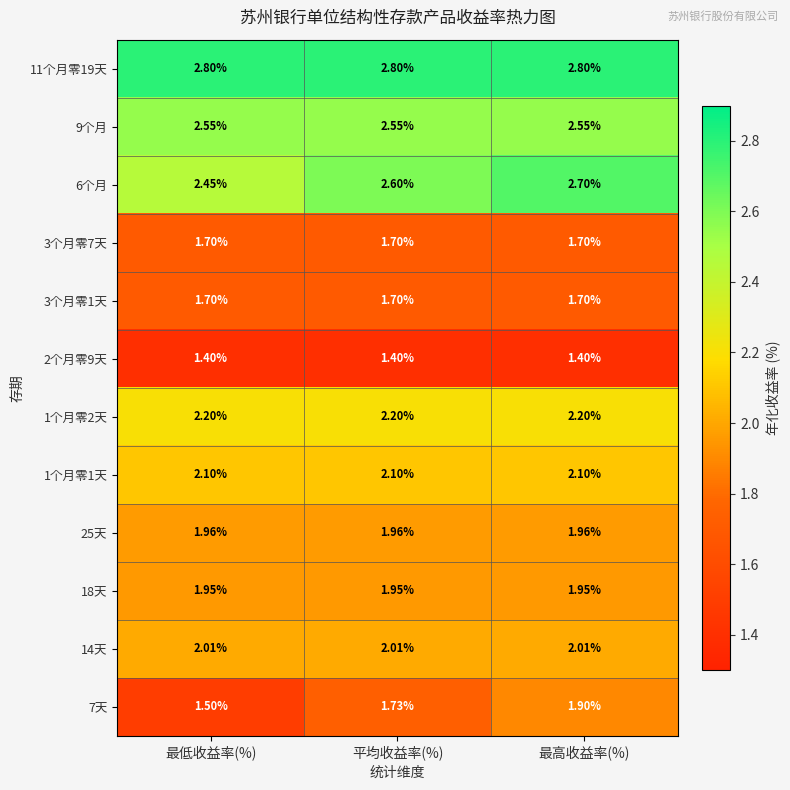

At which category is the sum across all series the highest?

最高收益率(%)